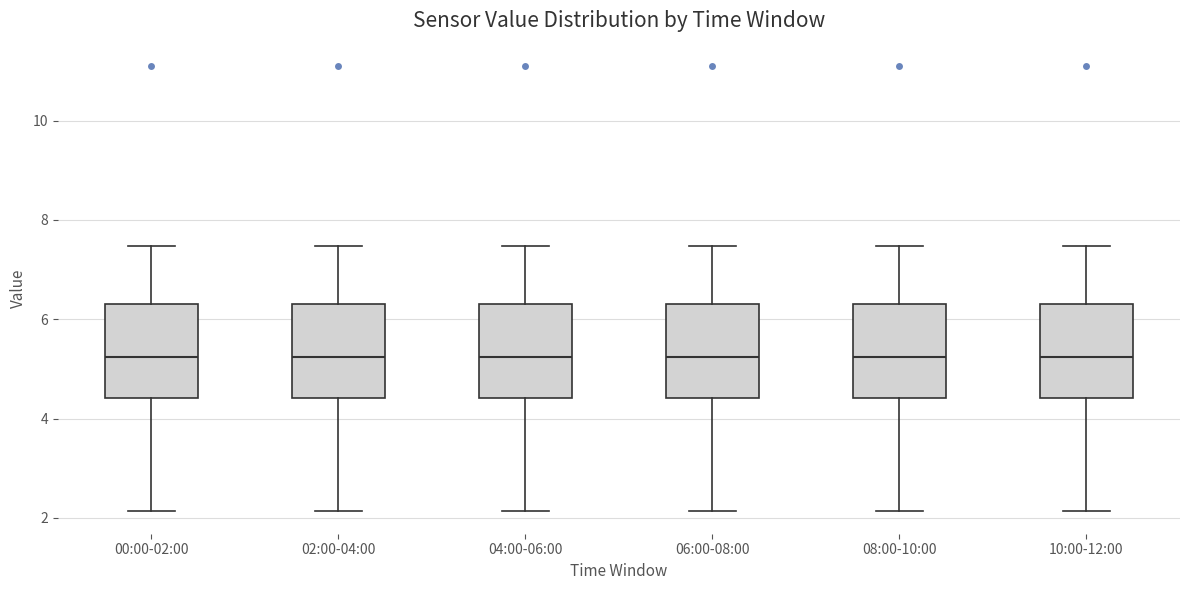

Reading left to right, transcribe this box plot: for each box, give where its median line is, the range the box spans, and where its two whiskers end, as read against the y-axis. The values are not printed on the chart, so give them approximately, as read against the axis.

00:00-02:00: median 5.2, box 4.4 to 6.4, whiskers 2.2 to 7.4
02:00-04:00: median 5.2, box 4.4 to 6.4, whiskers 2.2 to 7.4
04:00-06:00: median 5.2, box 4.4 to 6.4, whiskers 2.2 to 7.4
06:00-08:00: median 5.2, box 4.4 to 6.4, whiskers 2.2 to 7.4
08:00-10:00: median 5.2, box 4.4 to 6.4, whiskers 2.2 to 7.4
10:00-12:00: median 5.2, box 4.4 to 6.4, whiskers 2.2 to 7.4